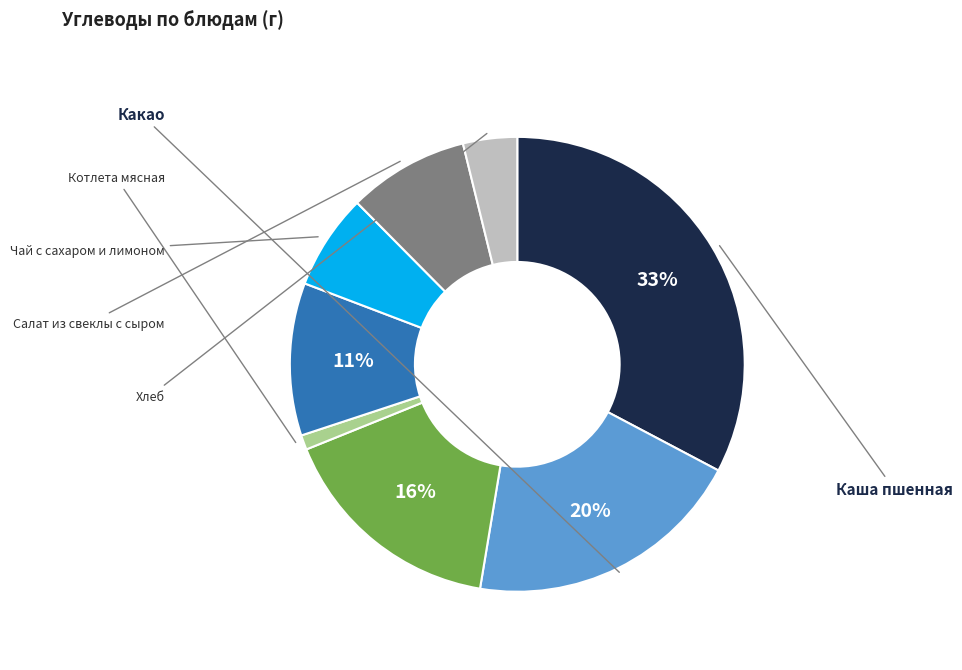

Does any single category account for the majority?

No